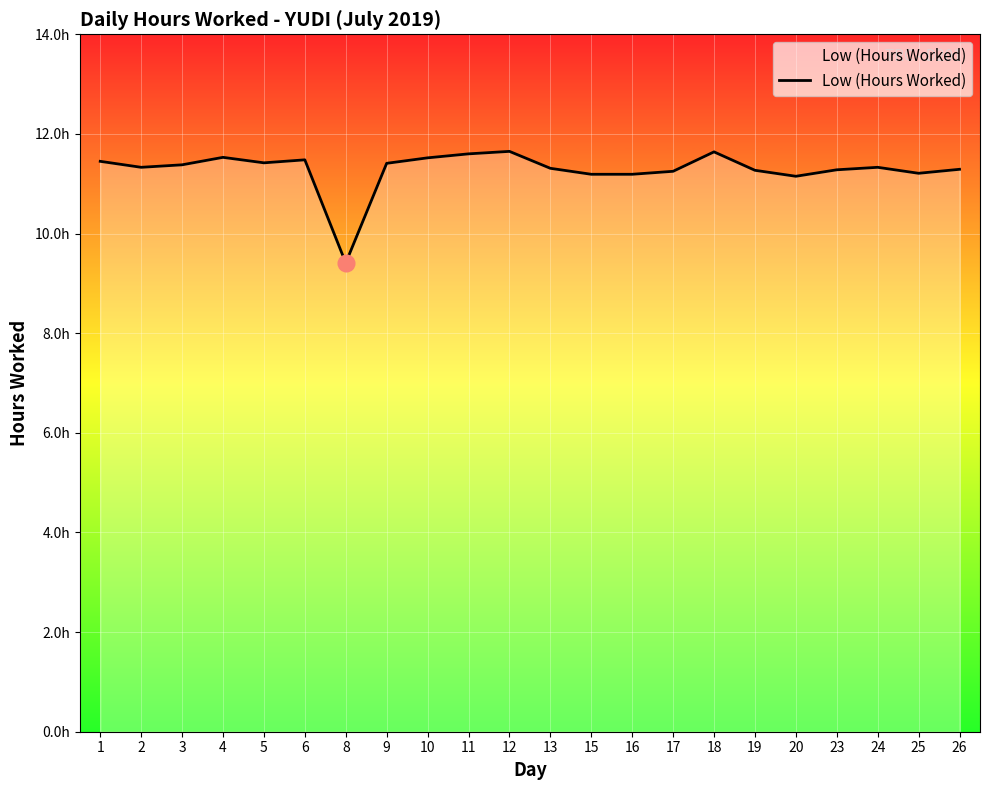

Is this an area chart (filled region under the line)?

Yes